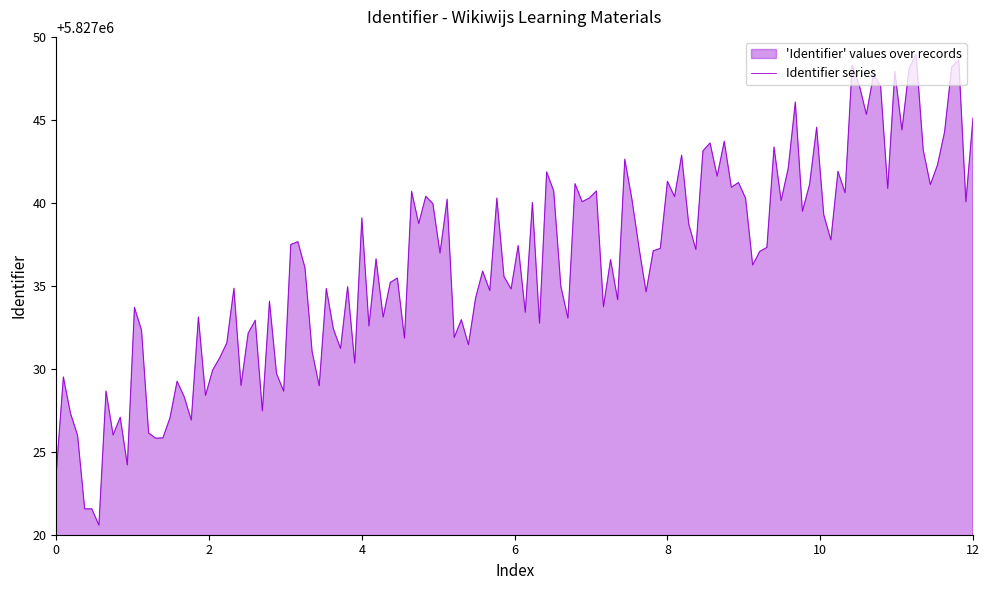

What is the minimum value shown in the chart?

5827020.6